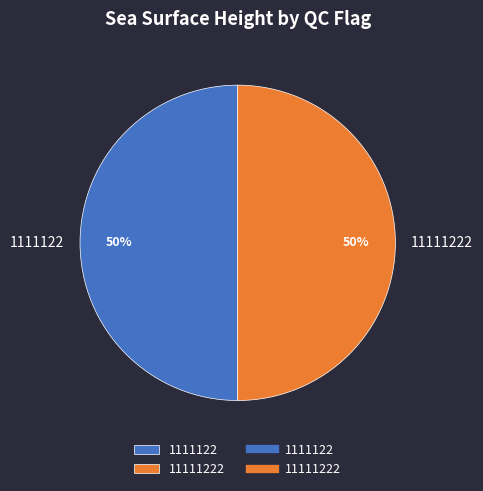

Do 11111222 and 1111122 together represent more than half of the pie?

Yes